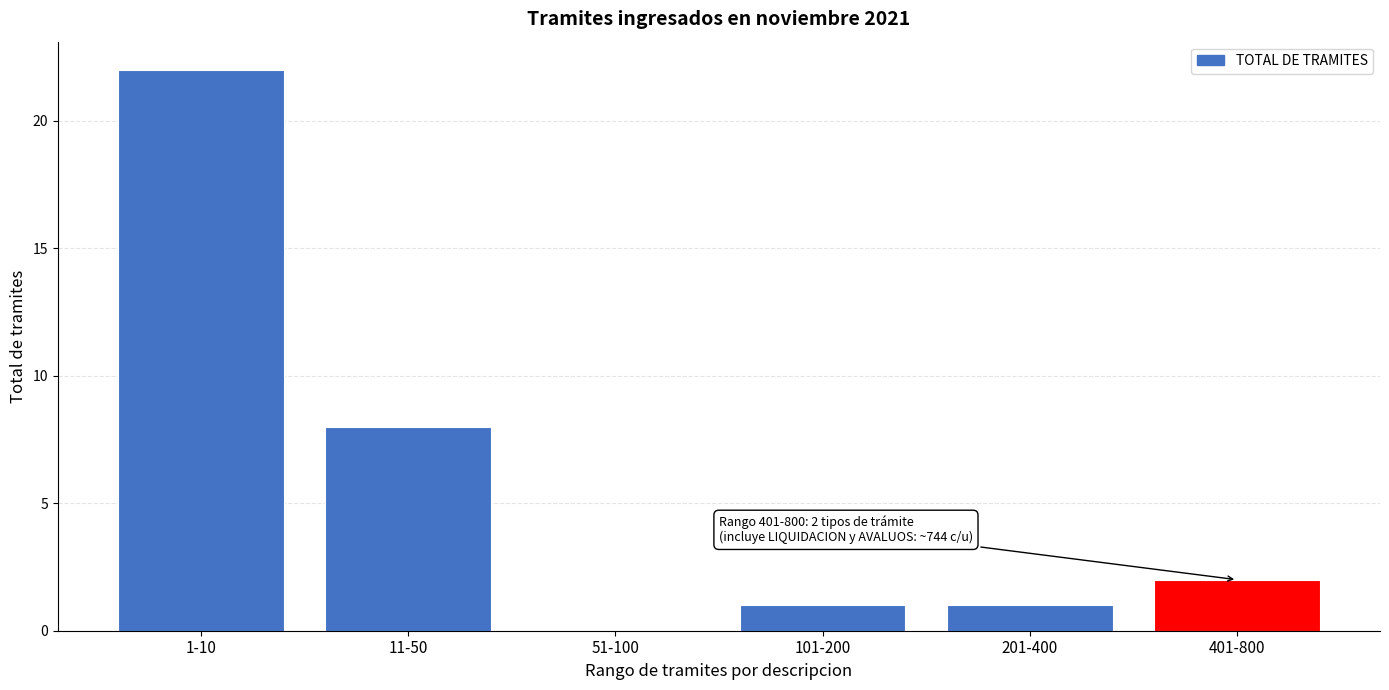

Reading left to right, extract all data points from this chart.

1-10=22	11-50=8	51-100=0	101-200=1	201-400=1	401-800=2